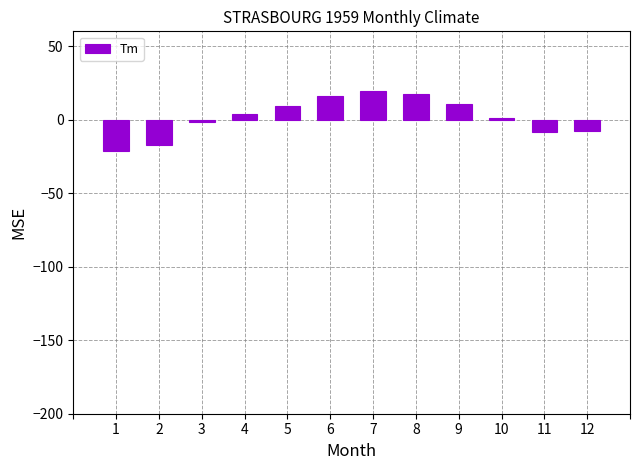

What is the smallest value displayed?

-21.6